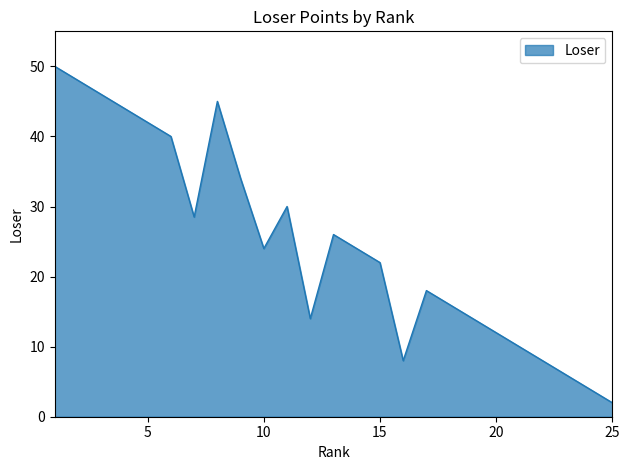

What is the difference between the maximum and minimum values?

48.0